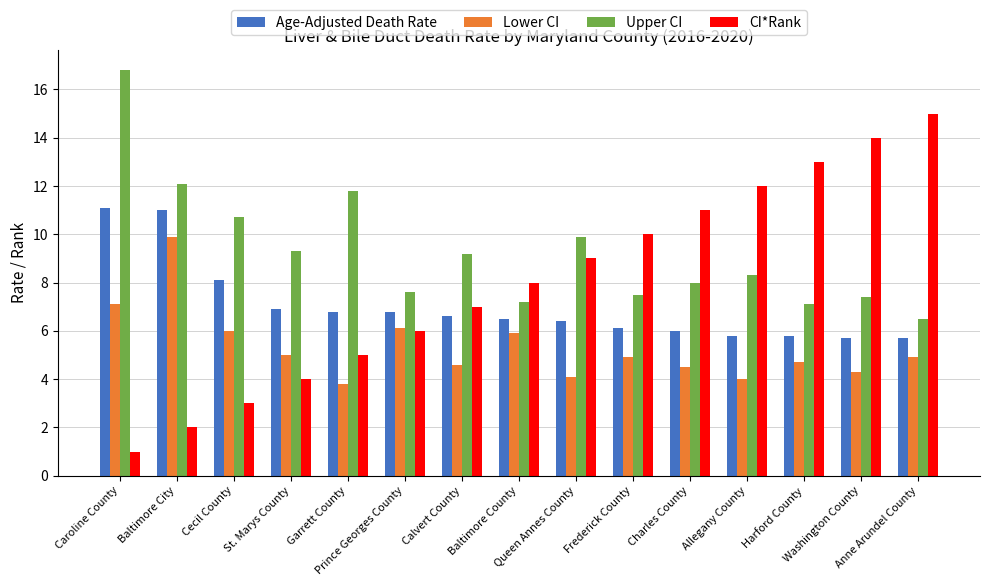

Which category has the lowest value across all series?

Caroline County